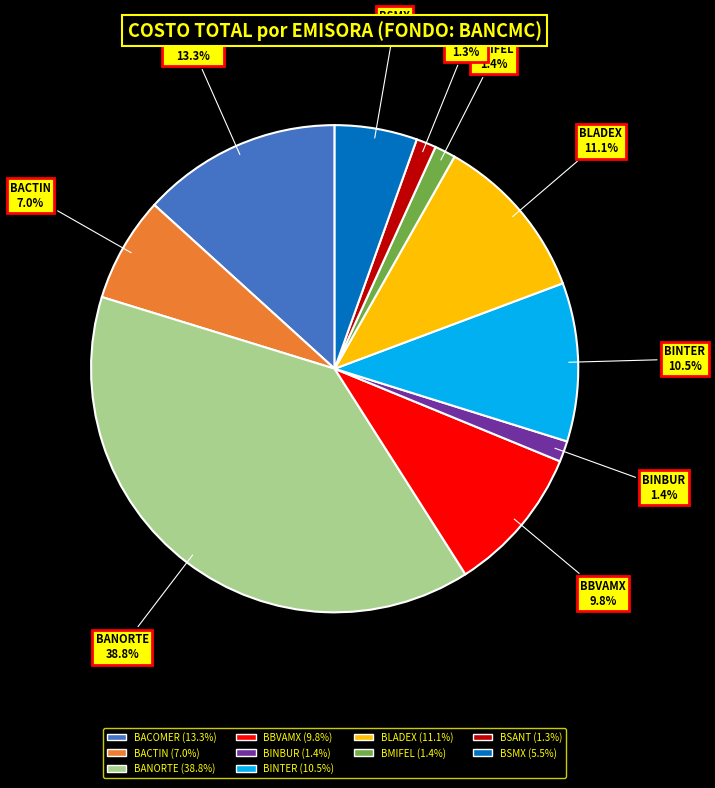

Is there any slice that represents more than half of the pie?

No